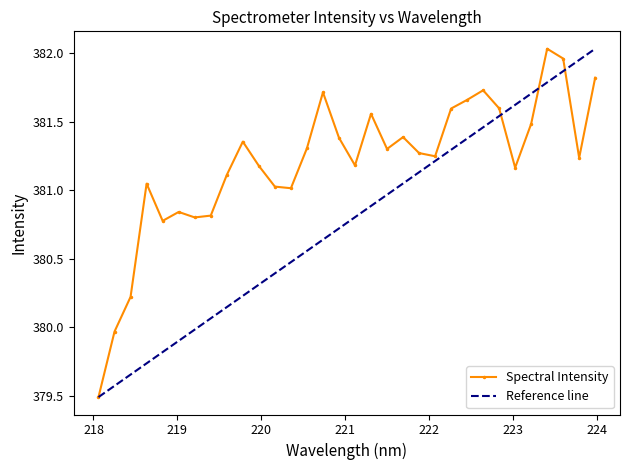

Where is the first local minimum?

218.8244